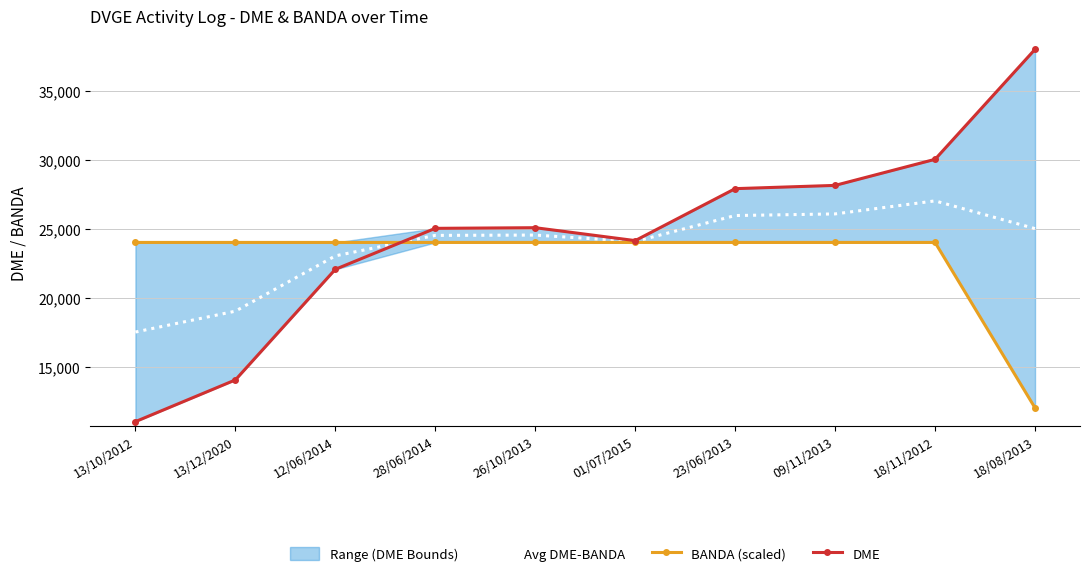

What is the label of the 4th point from the left?

28/06/2014